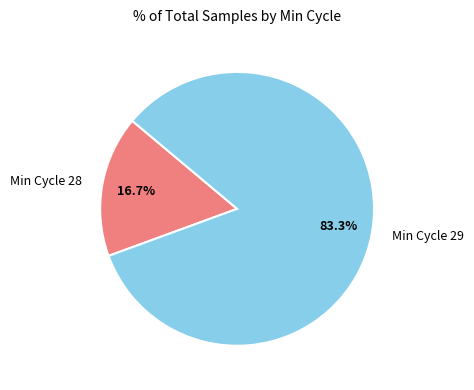

Between Min Cycle 28 and Min Cycle 29, which is larger?

Min Cycle 29